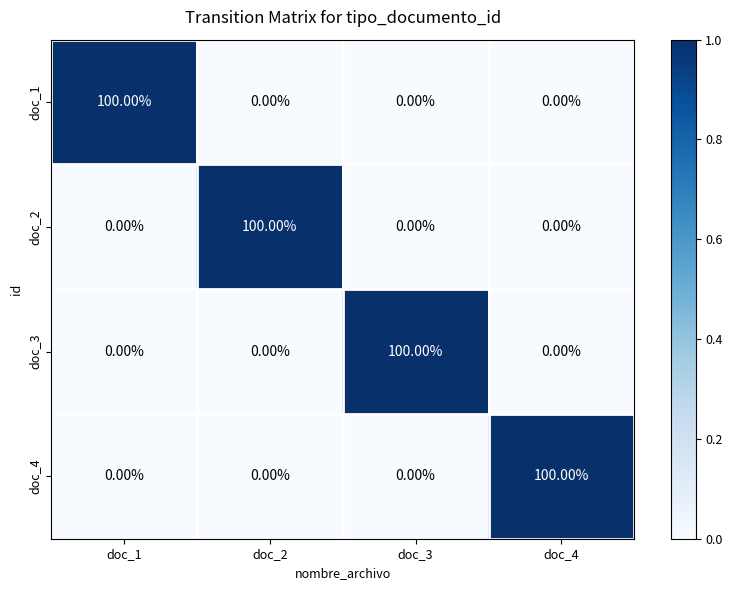

What is the spread (max minus min) of values at doc_4?

100